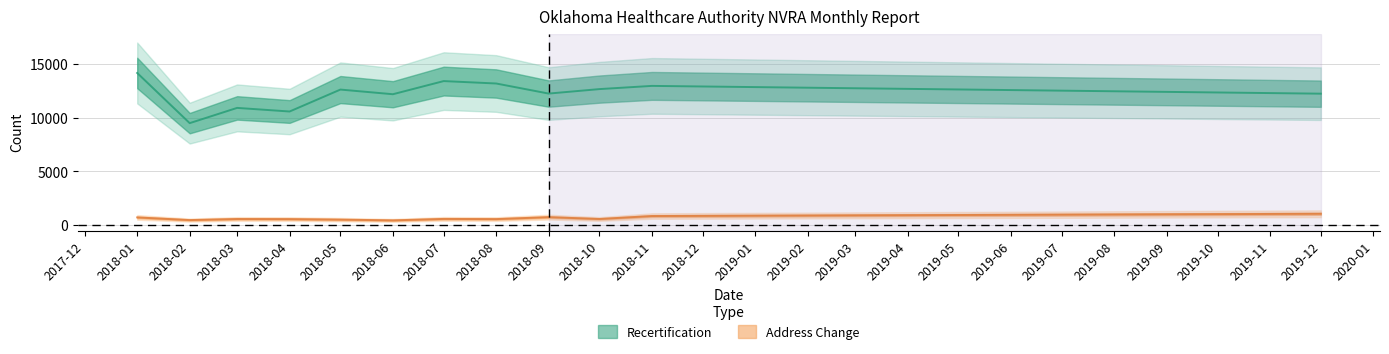

Where does the Address Change series first go above 577?

2018-01